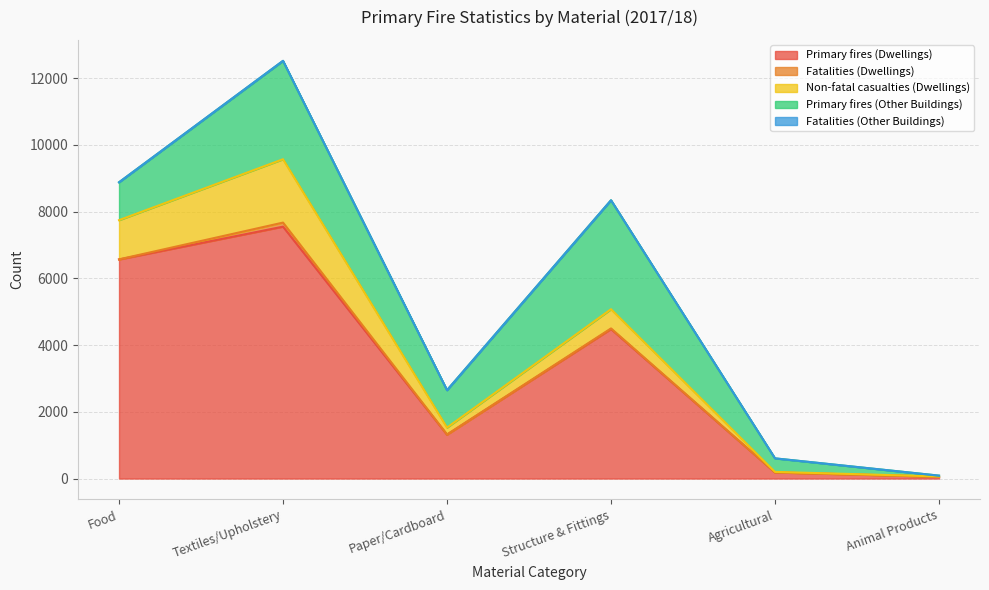

How many distinct data groups are displayed?

5